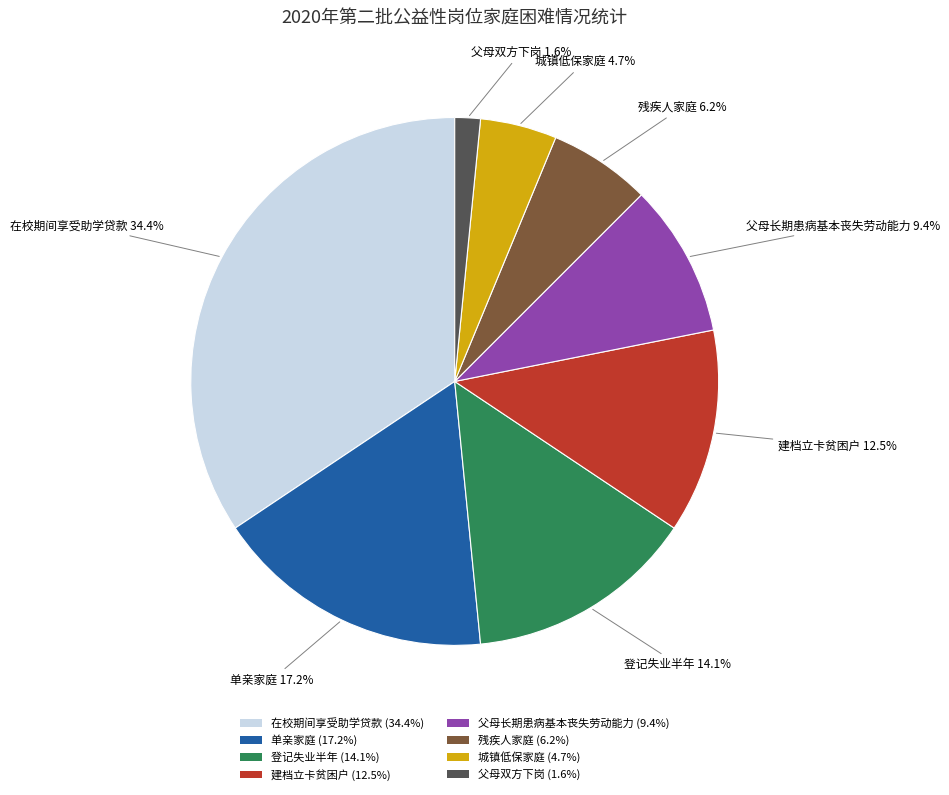

Count the number of slices in the pie.

8